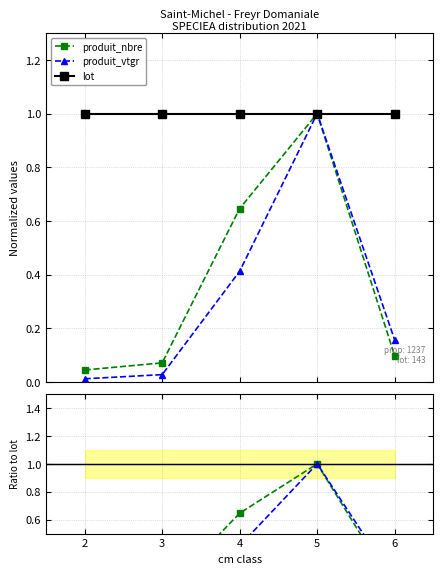

Is the value of lot at 5 greater than the value of produit_nbre at 2?

Yes